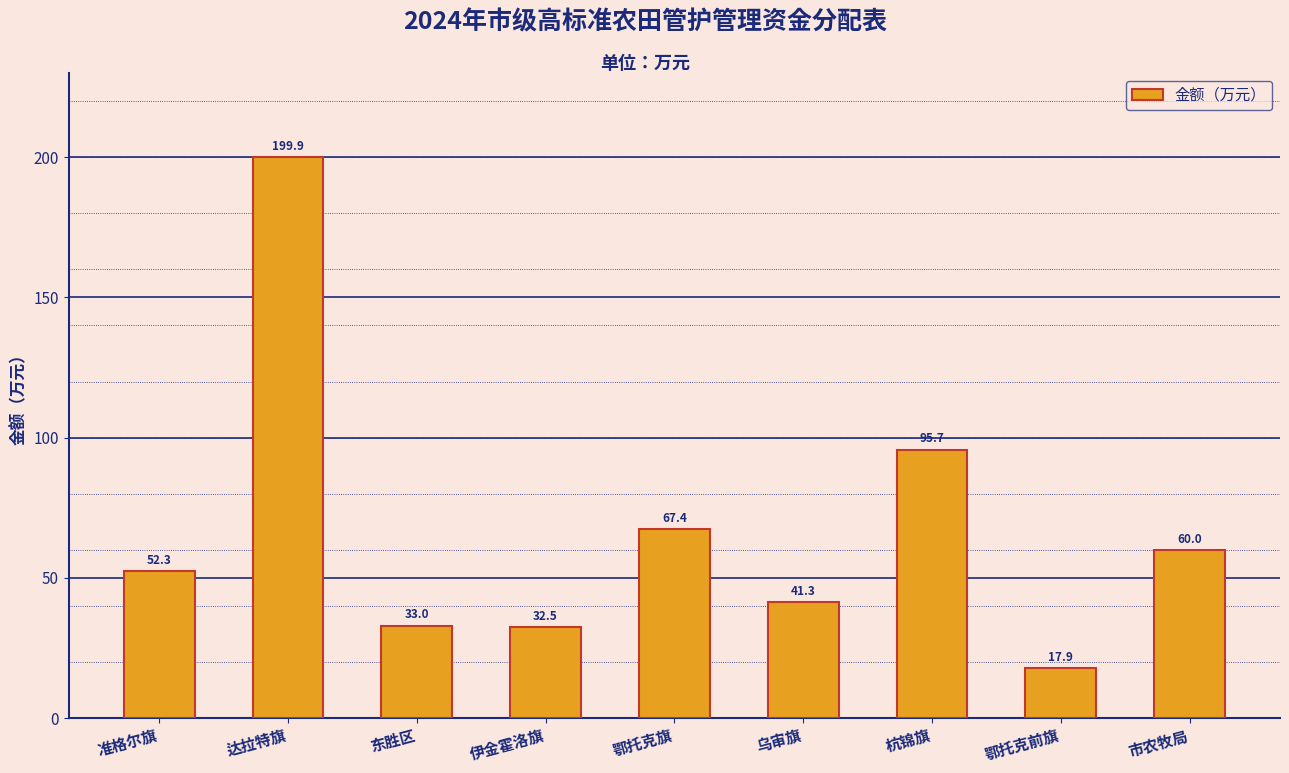

Reading left to right, what are all the values shown in this chart?

准格尔旗=52.3	达拉特旗=199.9	东胜区=33.0	伊金霍洛旗=32.5	鄂托克旗=67.4	乌审旗=41.3	杭锦旗=95.7	鄂托克前旗=17.9	市农牧局=60.0